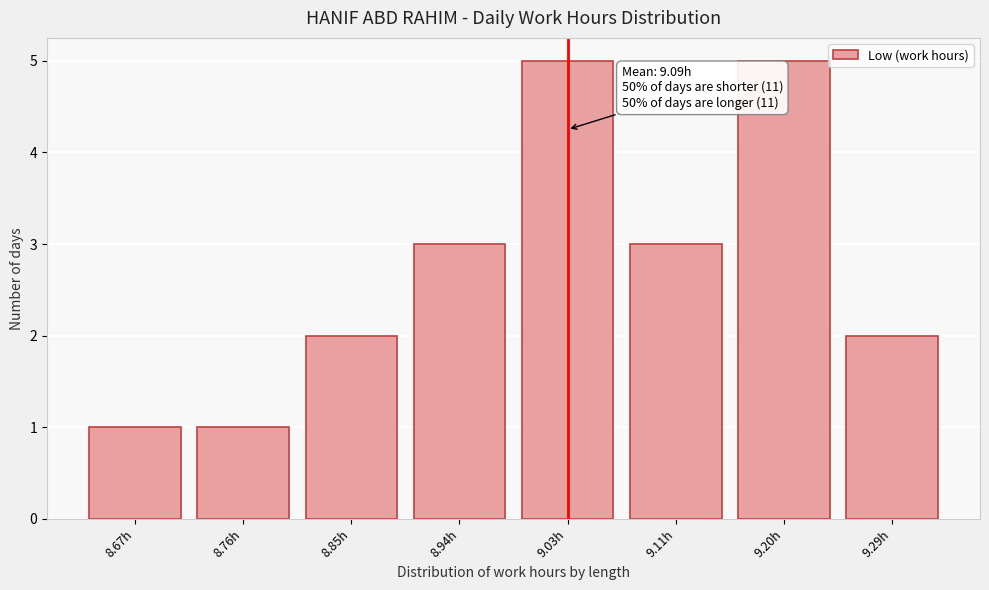

Reading right to left, extract all data points from this chart.

2	5	3	5	3	2	1	1